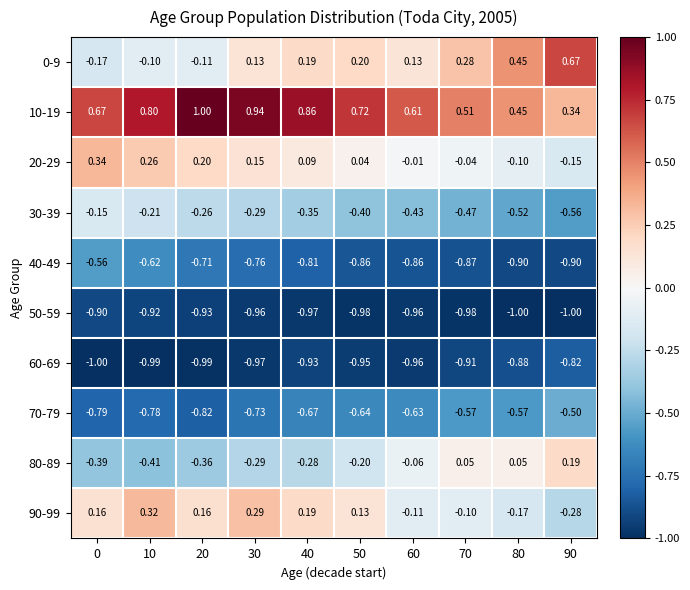

How many values in the 80-89 series exceed 0?

3